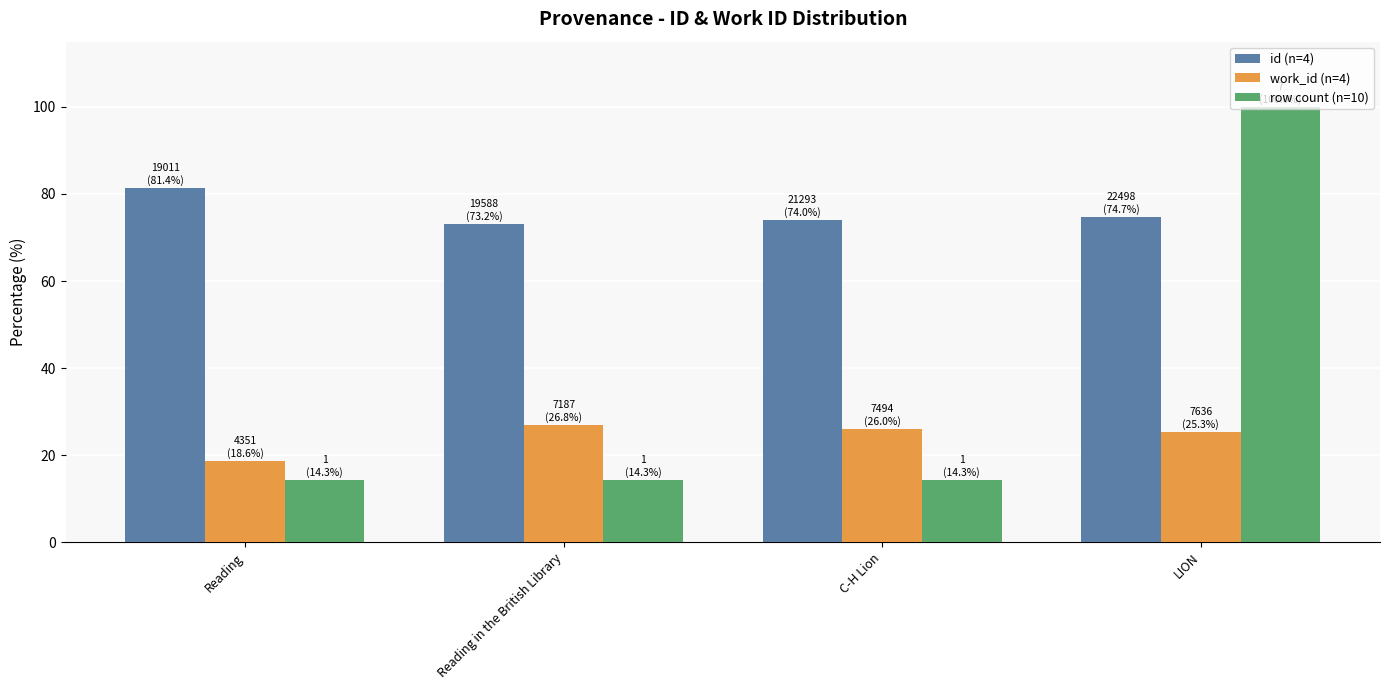

What is the maximum value shown in the chart?

100.0